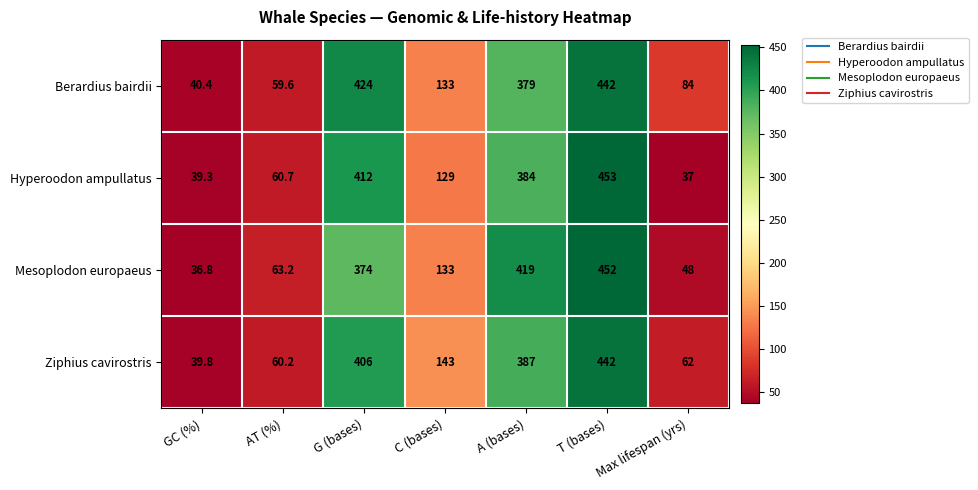

How many data points does each series have?

7